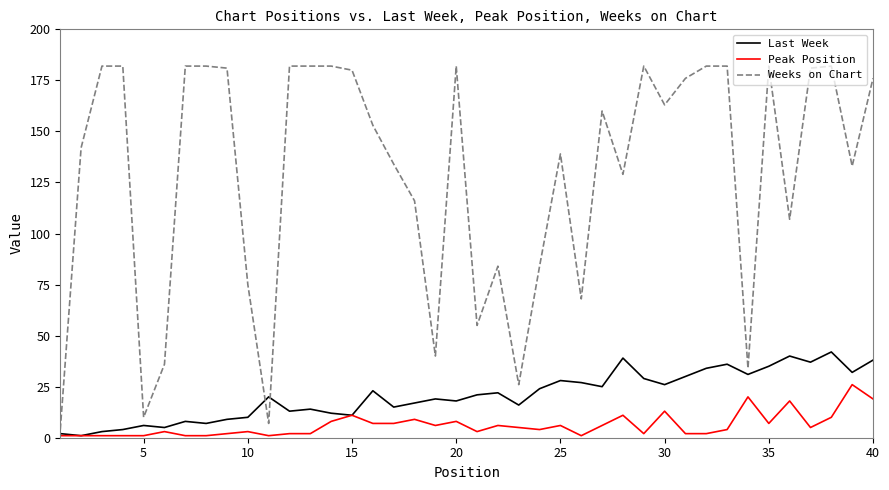

What is the maximum value shown in the chart?

182